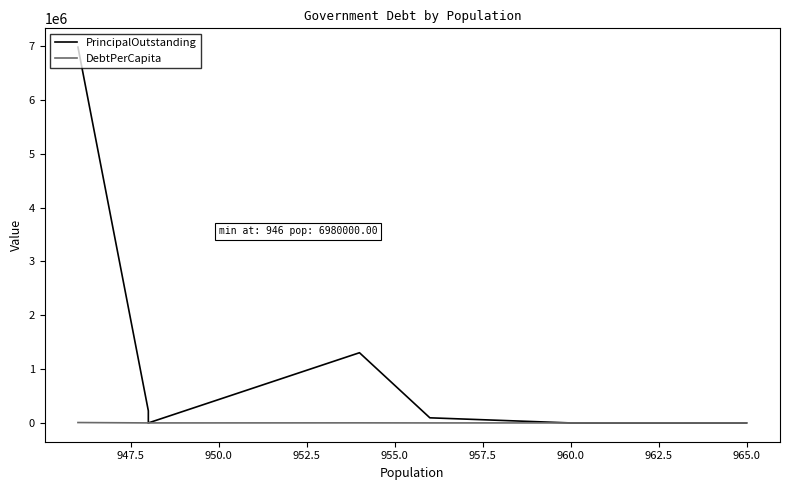

At how many categories does at least one series exceed 2459679?

1